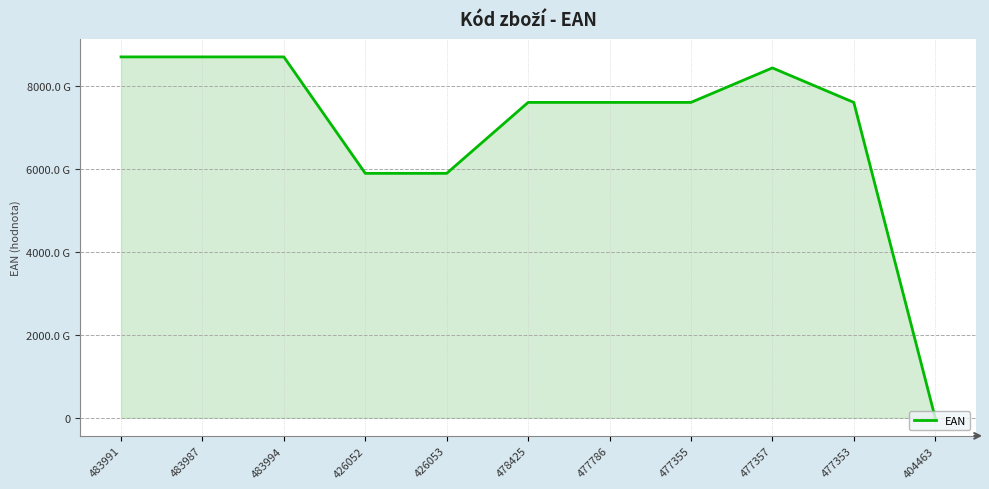

Does the chart display data point markers on the line(s)?

No